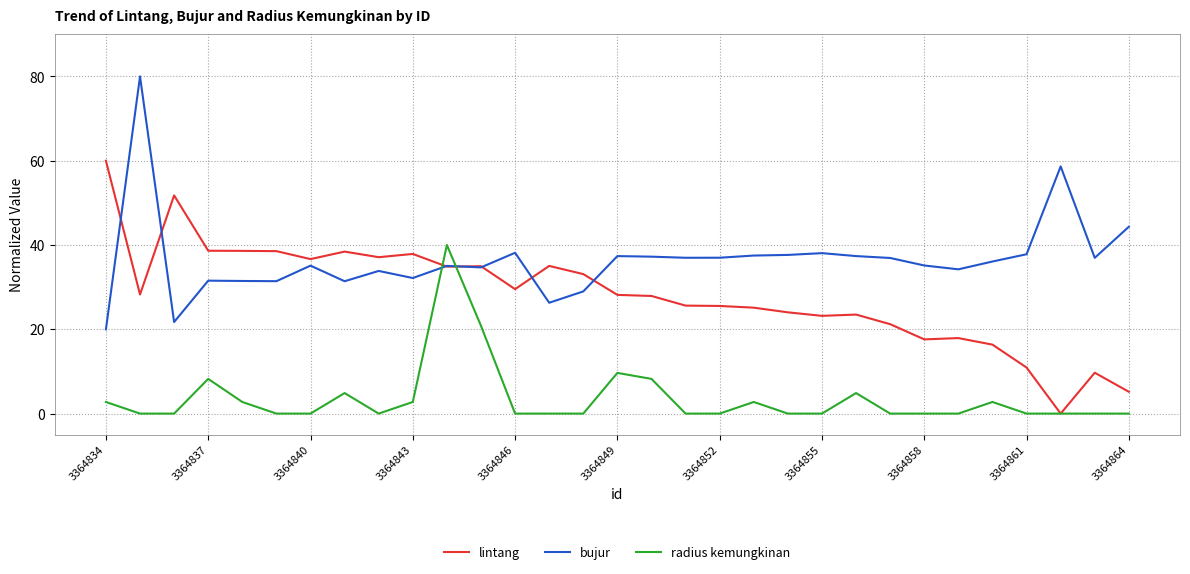

Which series has the largest total across all categories?

bujur